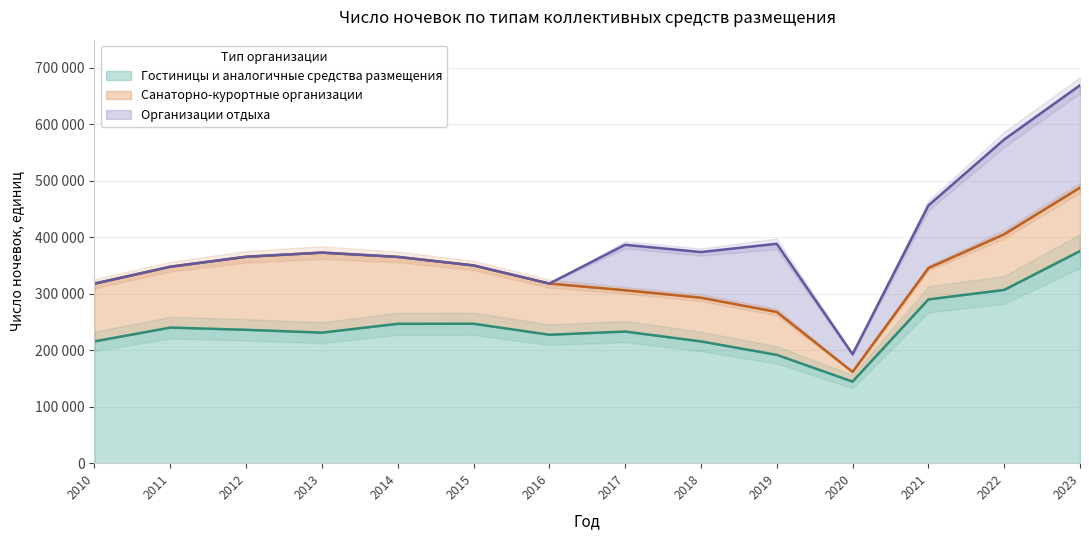

Rank the series by their average value, from highest to lowest.

Гостиницы и аналогичные средства размещения, Санаторно-курортные организации, Организации отдыха